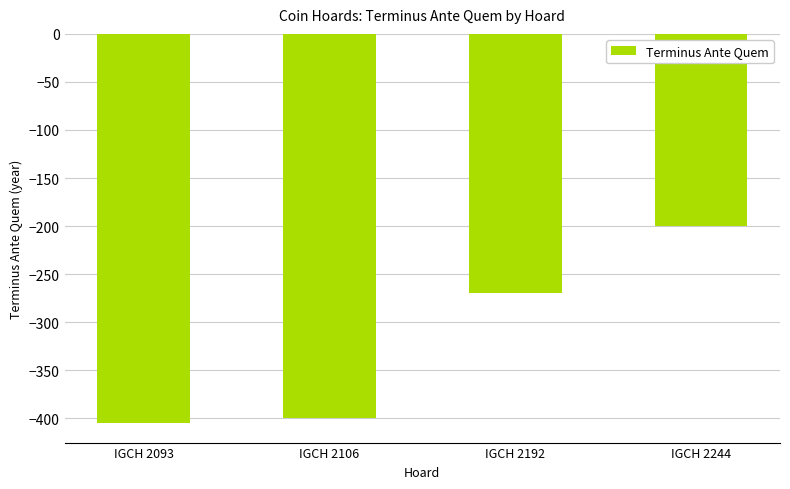

How many data points are above -270?

1